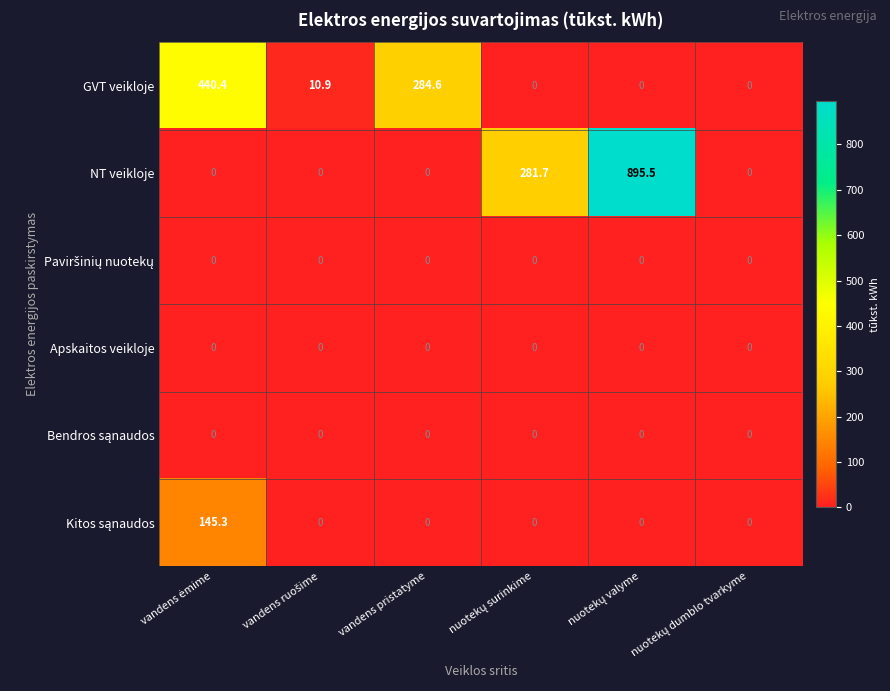

What is the greatest value displayed?

895.5